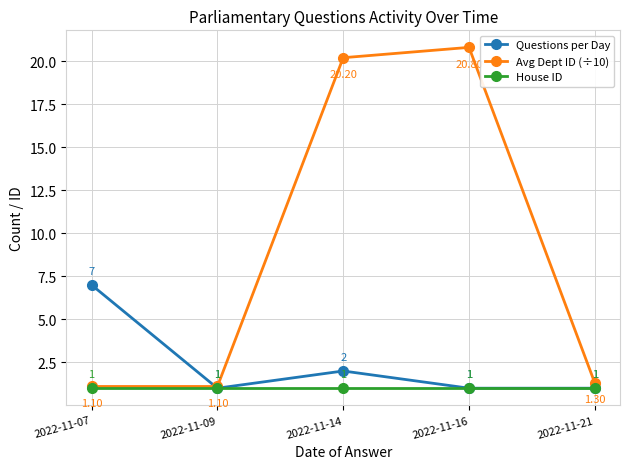

Which series changed the most between 2022-11-07 and 2022-11-09?

Questions per Day